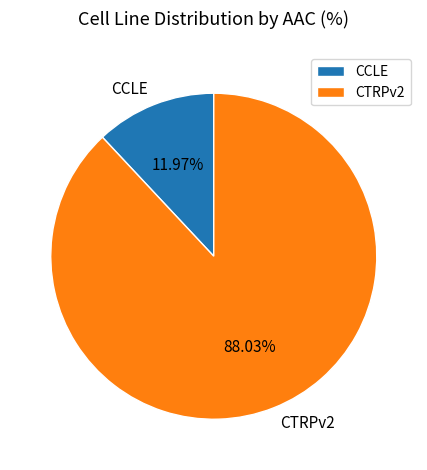

Which category accounts for the majority?

CTRPv2